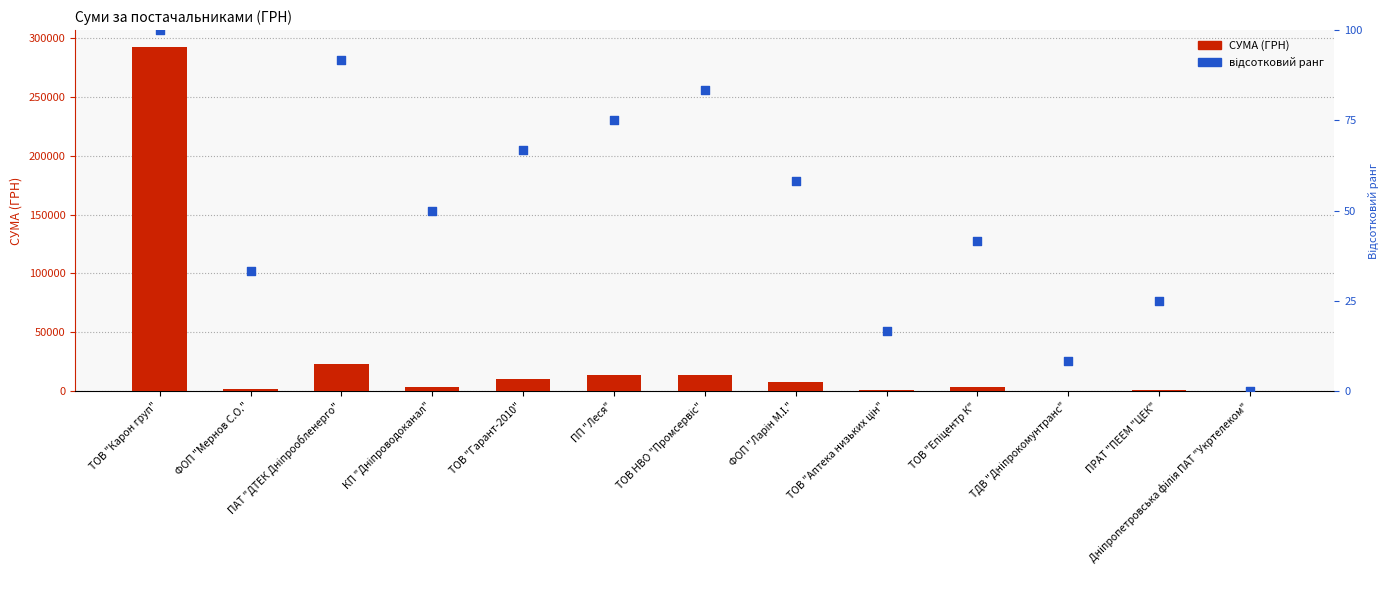

At how many categories does at least one series exceed 191487?

1